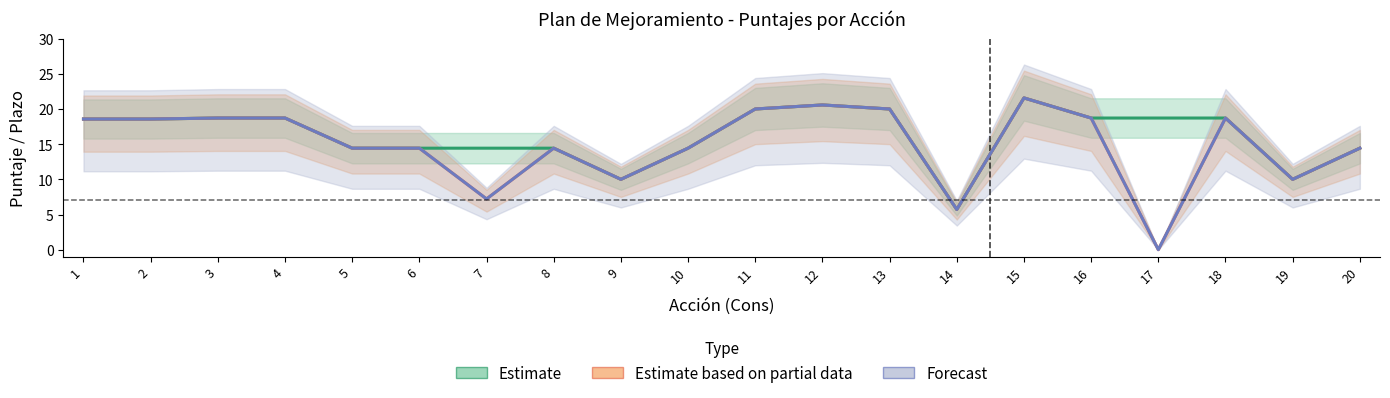

What is the value of the Estimate based on partial data point at the 19th from the left?

10.0